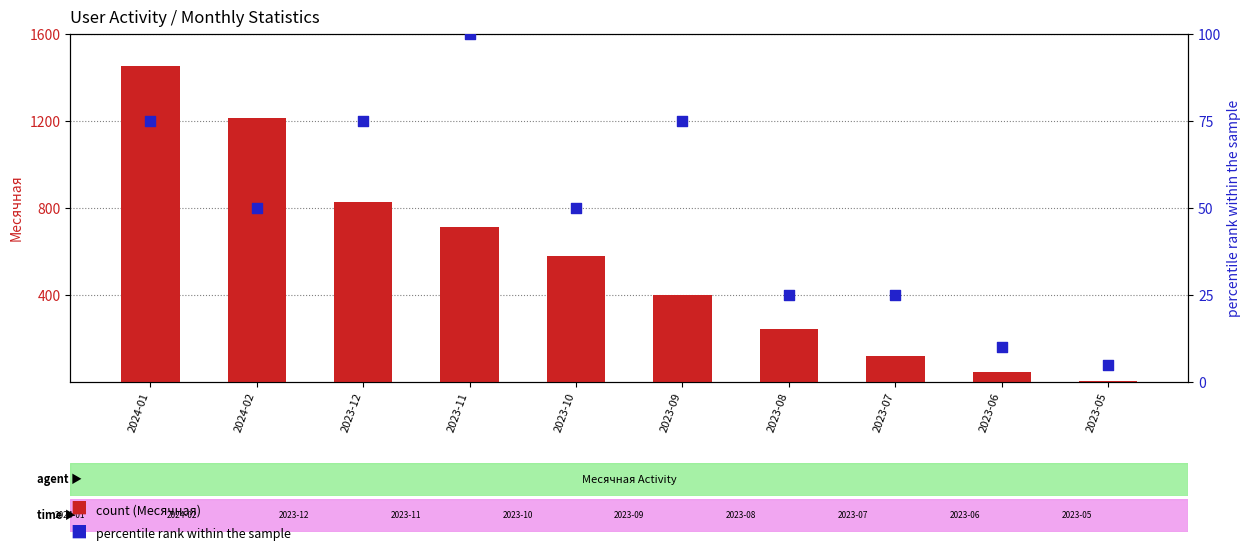

Which series has the largest total across all categories?

Месячная (count)